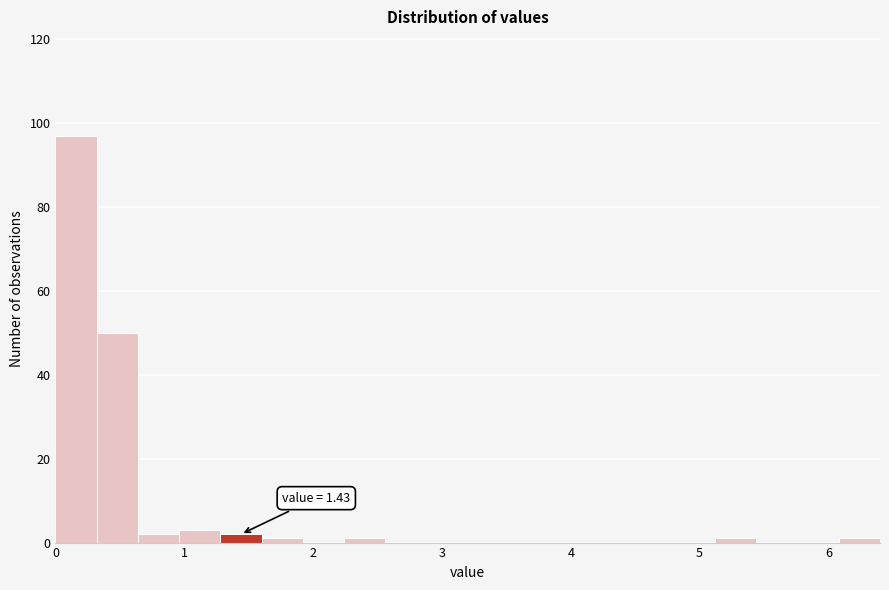

Read against the x-axis, roughly where is the centre of the tallest bar?

0.2